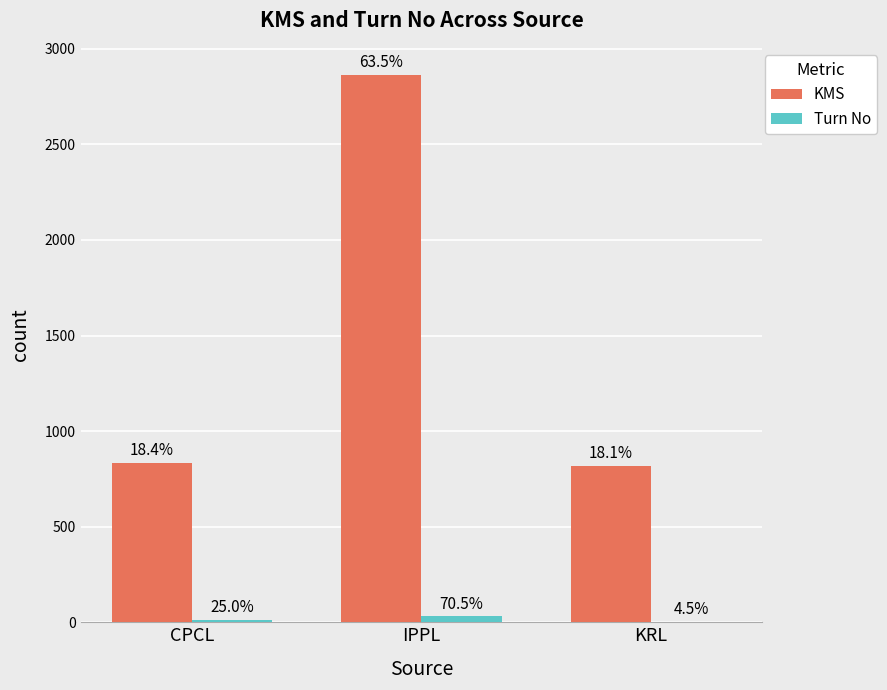

What are all the series names shown in the legend?

KMS, Turn No